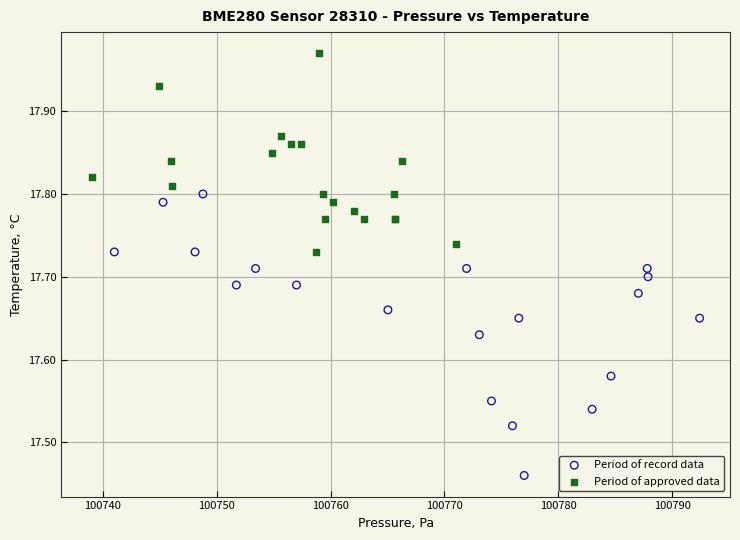

Which series contains the highest Y value?

Period of approved data